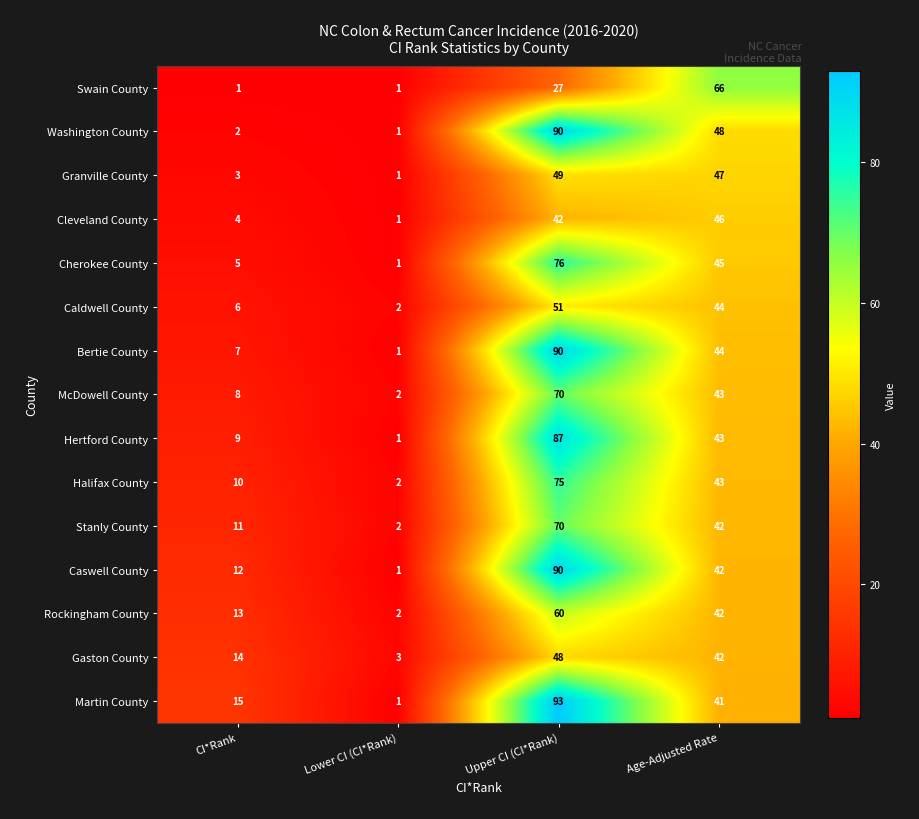

What is the highest value of the Rockingham County series?

60